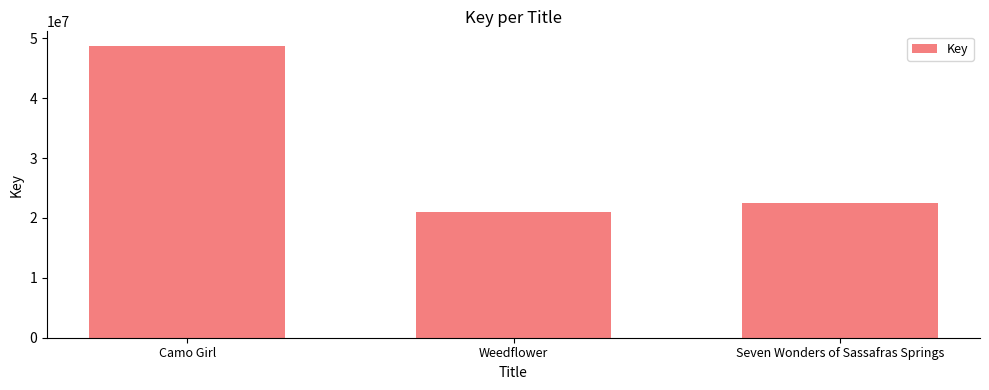

The value at Weedflower is 20961863. True or false?

True